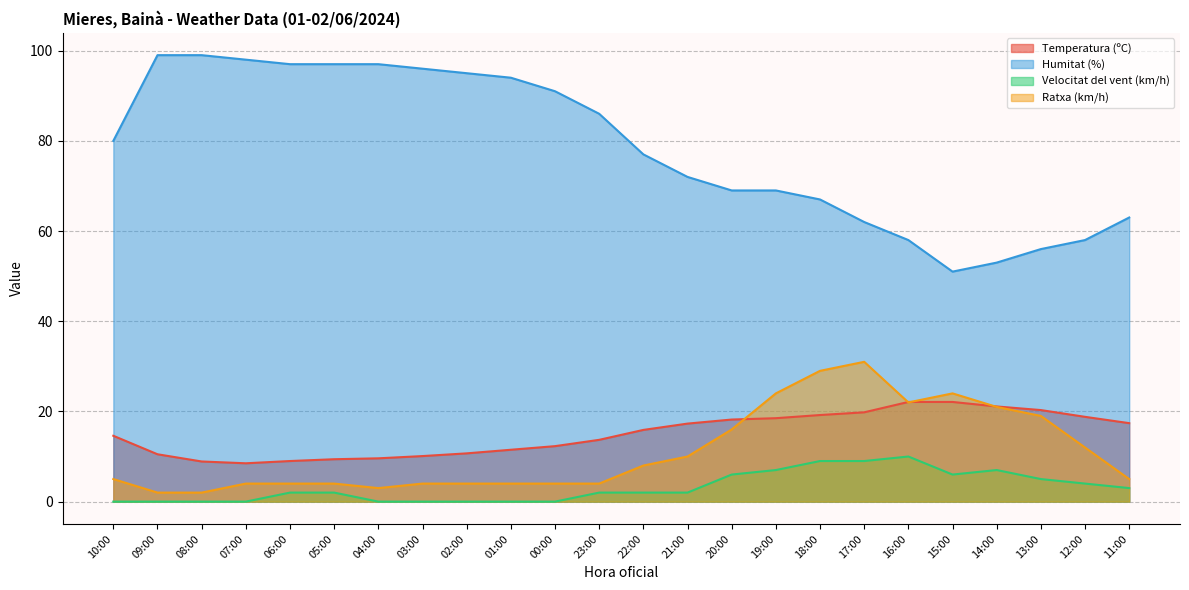

What is the label of the 15th point from the right?

01:00